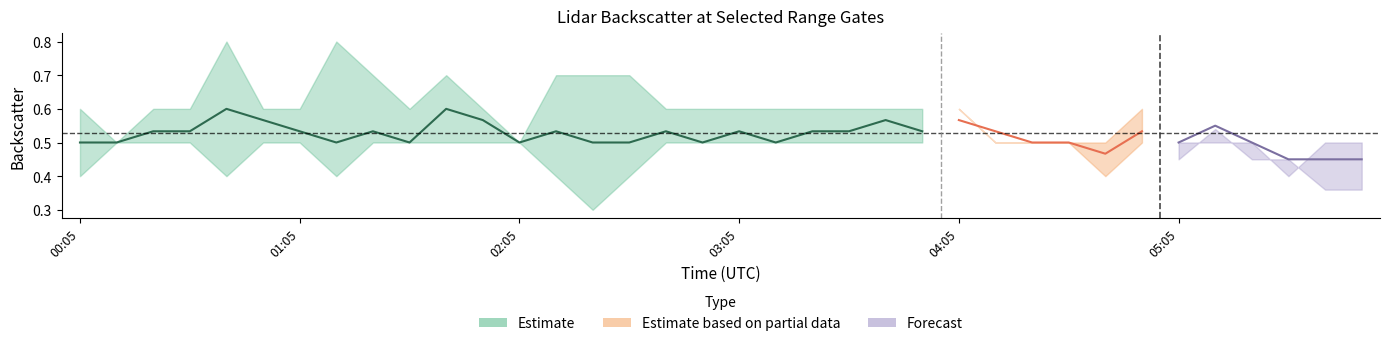

What is the label of the 4th point from the left?

00:35